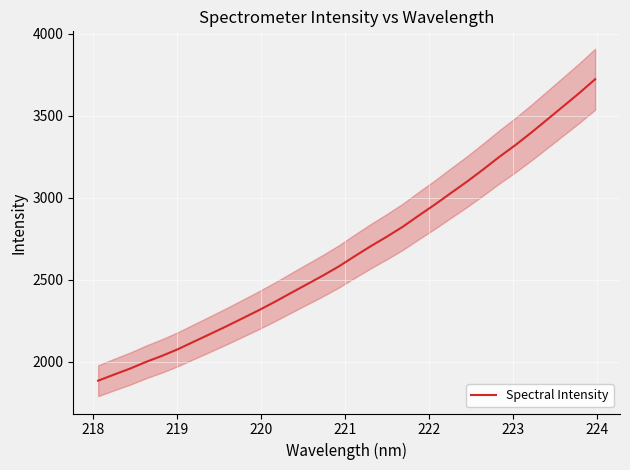

What is the maximum value for Spectral Intensity?

3723.9